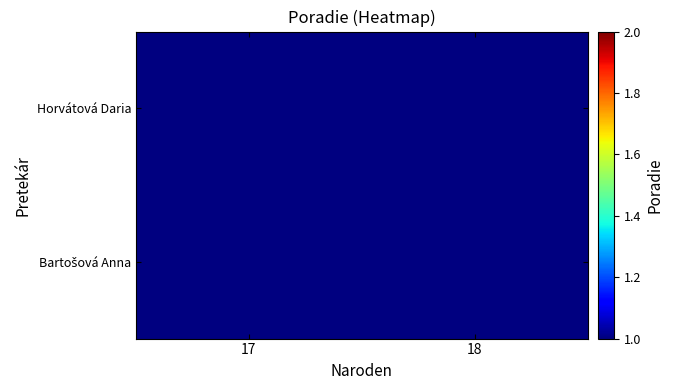

What is the lowest value of the Horvátová Daria series?

1.0